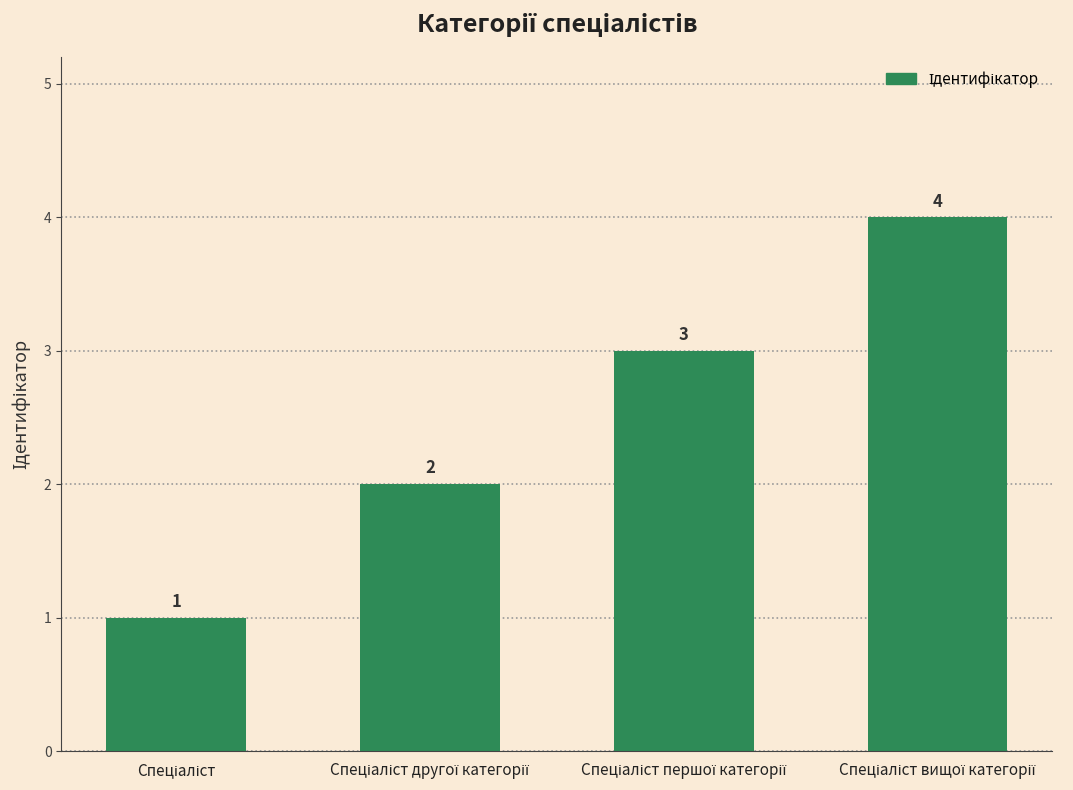

How many data points are less than 3?

2